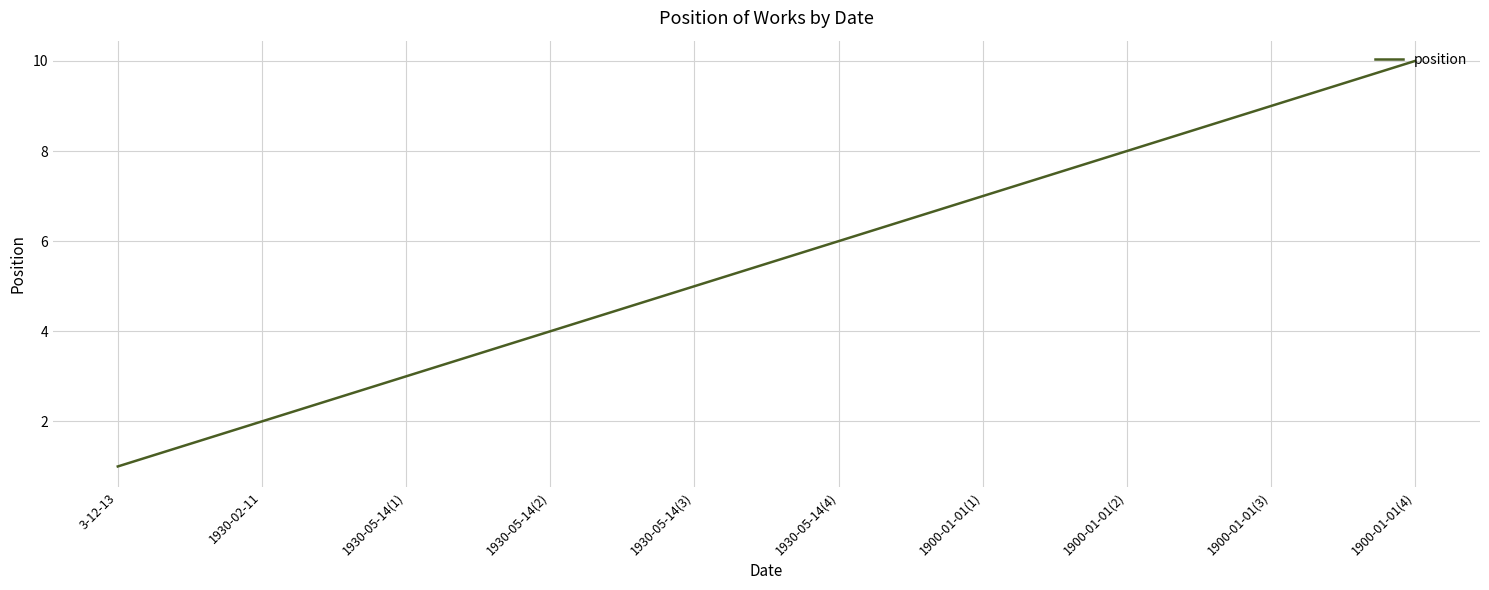

Count the number of categories in the chart.

10